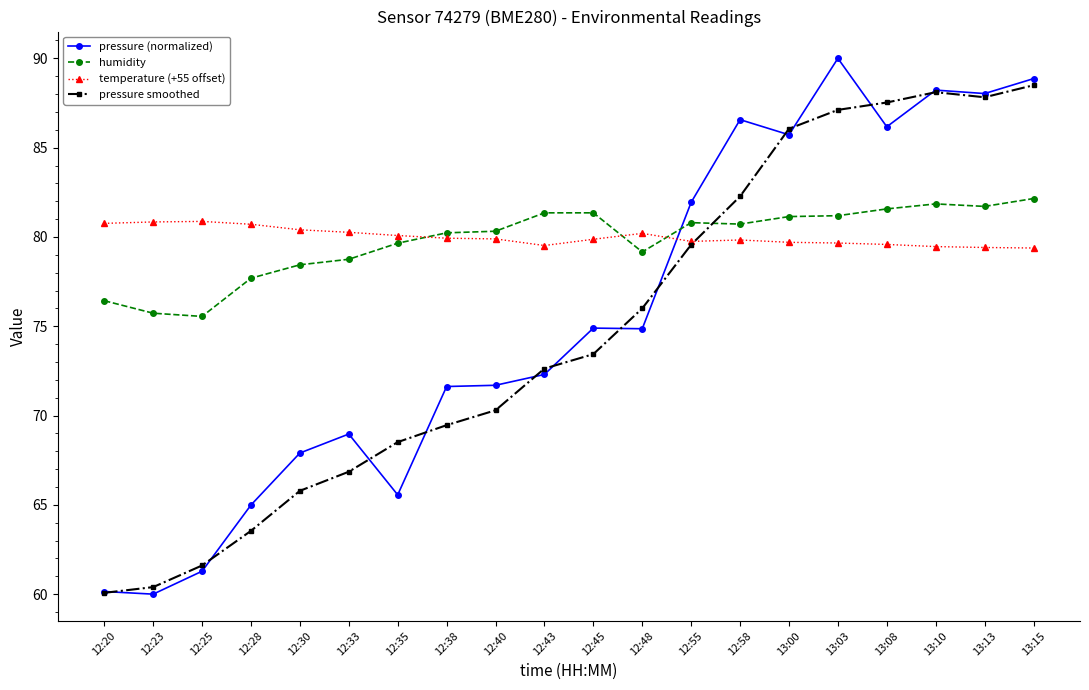

Is this an area chart (filled region under the line)?

No